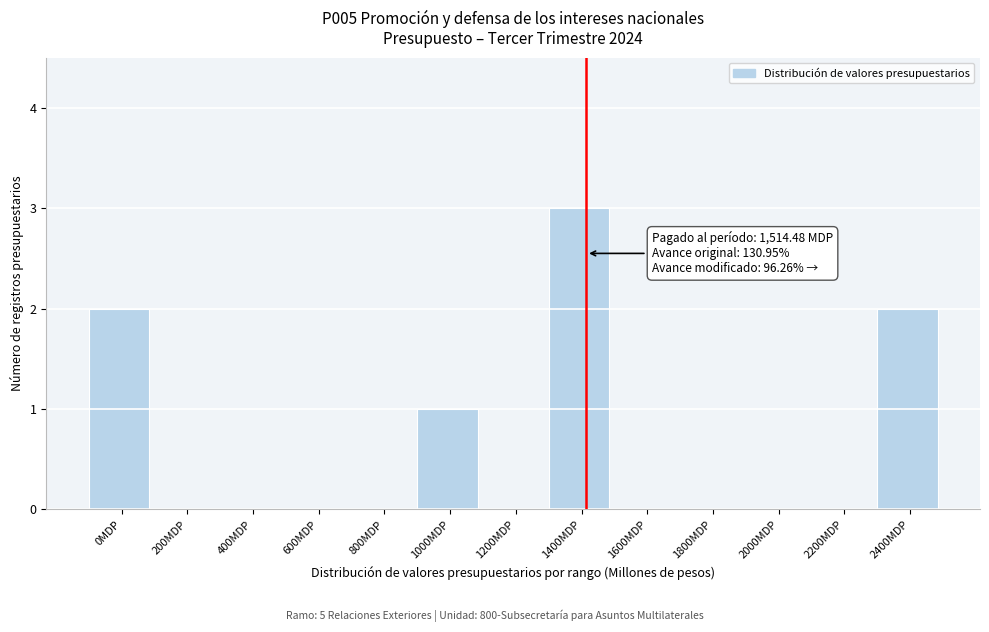

Reading left to right, what are all the values shown in this chart?

0MDP=2	200MDP=0	400MDP=0	600MDP=0	800MDP=0	1000MDP=1	1200MDP=0	1400MDP=3	1600MDP=0	1800MDP=0	2000MDP=0	2200MDP=0	2400MDP=2